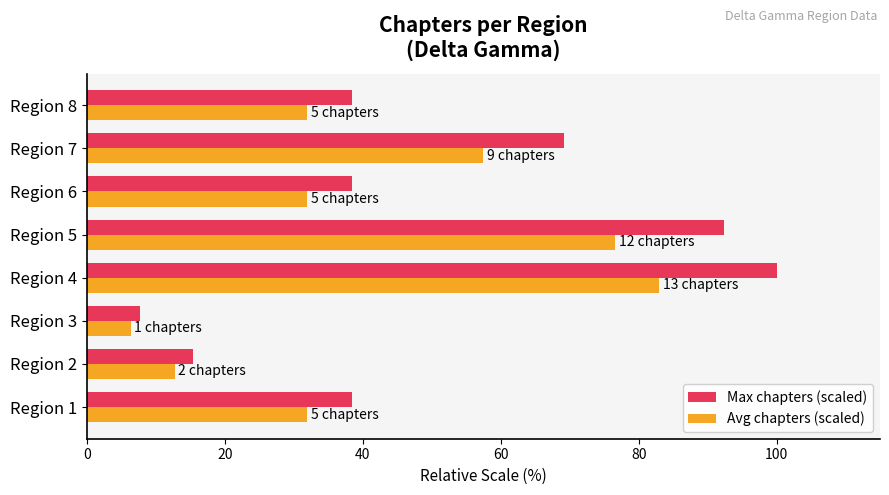

What is the total value across all series at Region 3?

14.1